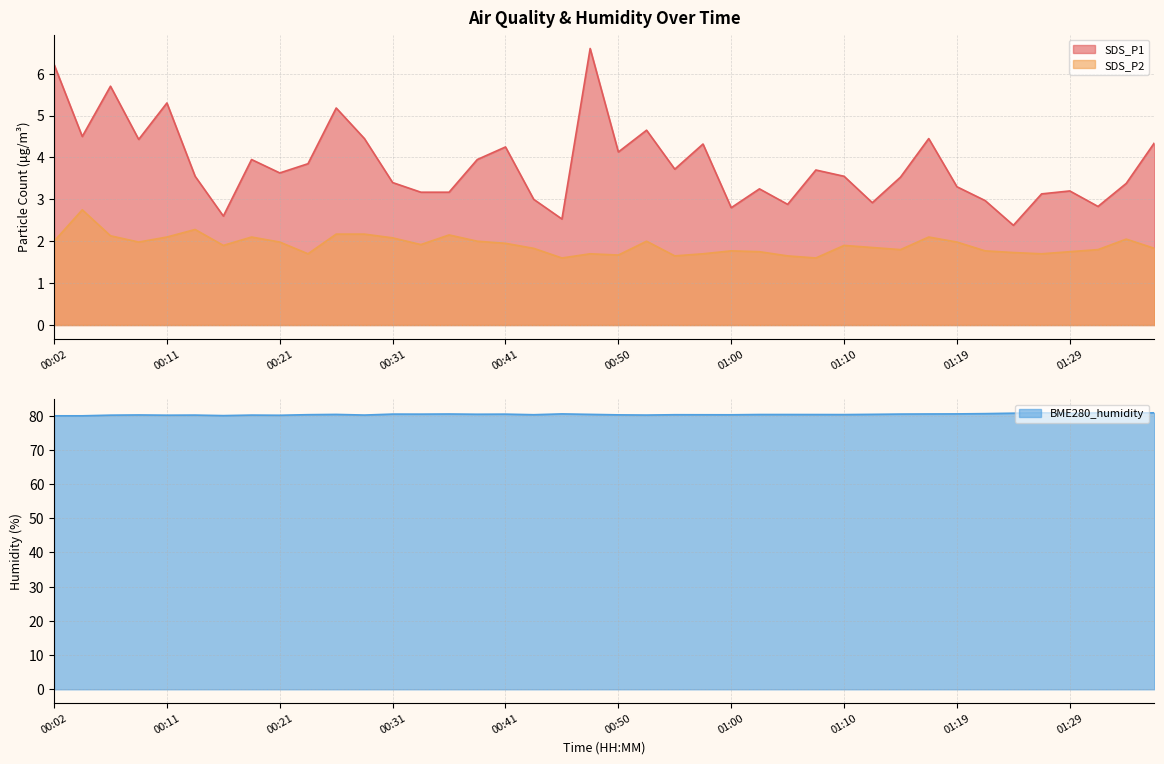

How many data points does each series have?

40